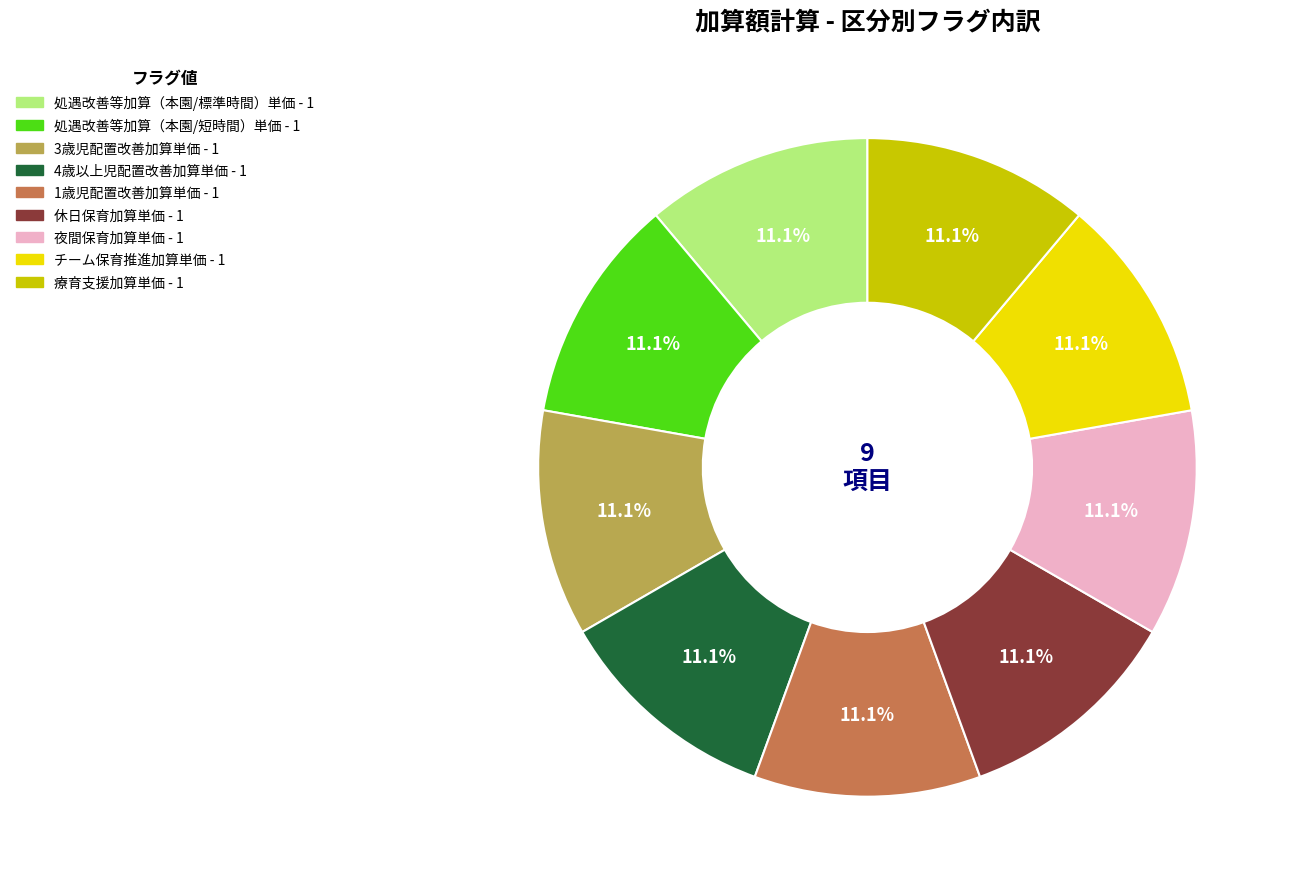

Is there a majority slice in this chart?

No